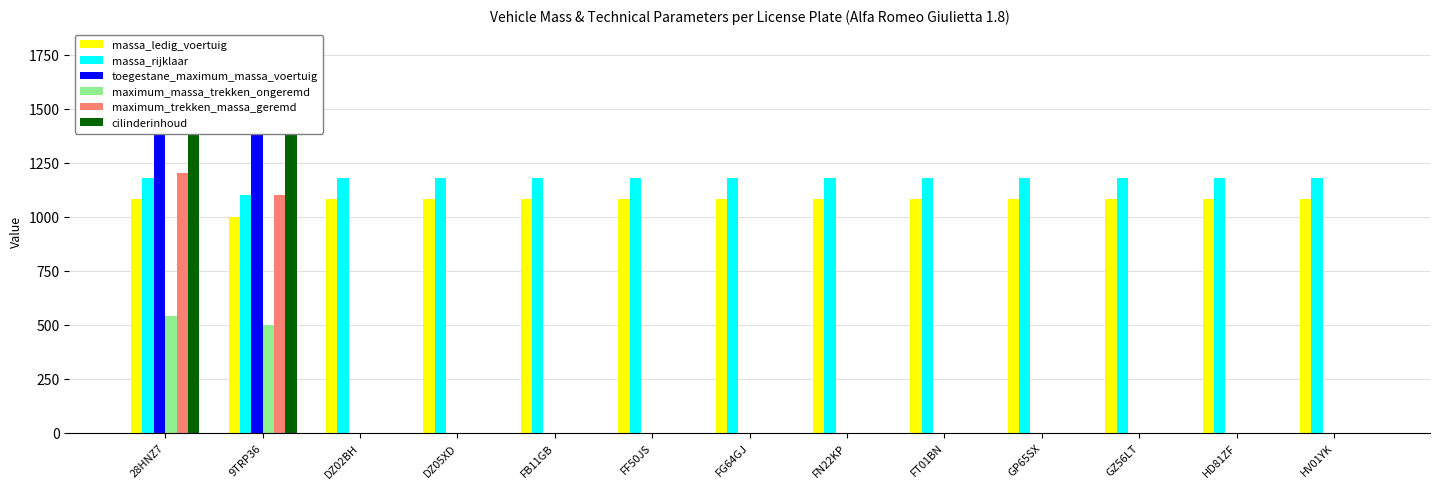

Reading left to right, what are all the values shown in this chart?

massa_ledig_voertuig: 28HNZ7=1080	9TRP36=1000	DZ02BH=1080	DZ05XD=1080	FB11GB=1080	FF50JS=1080	FG64GJ=1080	FN22KP=1080	FT01BN=1080	GP65SX=1080	GZ56LT=1080	HD81ZF=1080	HV01YK=1080
massa_rijklaar: 28HNZ7=1180	9TRP36=1100	DZ02BH=1180	DZ05XD=1180	FB11GB=1180	FF50JS=1180	FG64GJ=1180	FN22KP=1180	FT01BN=1180	GP65SX=1180	GZ56LT=1180	HD81ZF=1180	HV01YK=1180
toegestane_maximum_massa_voertuig: 28HNZ7=1520	9TRP36=1525	DZ02BH=0	DZ05XD=0	FB11GB=0	FF50JS=0	FG64GJ=0	FN22KP=0	FT01BN=0	GP65SX=0	GZ56LT=0	HD81ZF=0	HV01YK=0
maximum_massa_trekken_ongeremd: 28HNZ7=540	9TRP36=500	DZ02BH=0	DZ05XD=0	FB11GB=0	FF50JS=0	FG64GJ=0	FN22KP=0	FT01BN=0	GP65SX=0	GZ56LT=0	HD81ZF=0	HV01YK=0
maximum_trekken_massa_geremd: 28HNZ7=1200	9TRP36=1100	DZ02BH=0	DZ05XD=0	FB11GB=0	FF50JS=0	FG64GJ=0	FN22KP=0	FT01BN=0	GP65SX=0	GZ56LT=0	HD81ZF=0	HV01YK=0
cilinderinhoud: 28HNZ7=1779	9TRP36=1767	DZ02BH=0	DZ05XD=0	FB11GB=0	FF50JS=0	FG64GJ=0	FN22KP=0	FT01BN=0	GP65SX=0	GZ56LT=0	HD81ZF=0	HV01YK=0